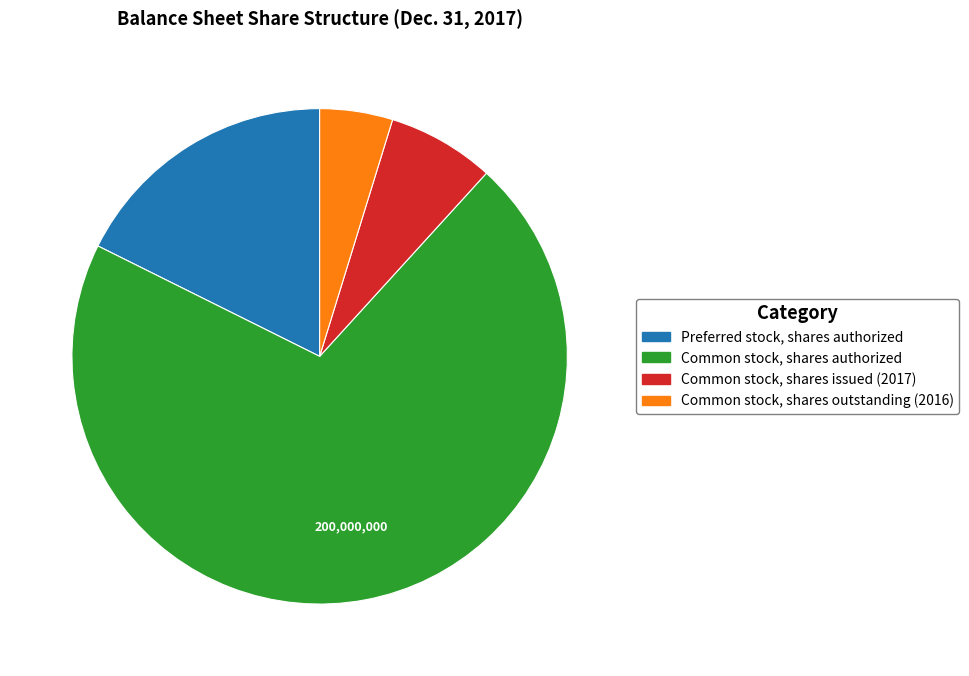

Does any single category account for the majority?

Yes